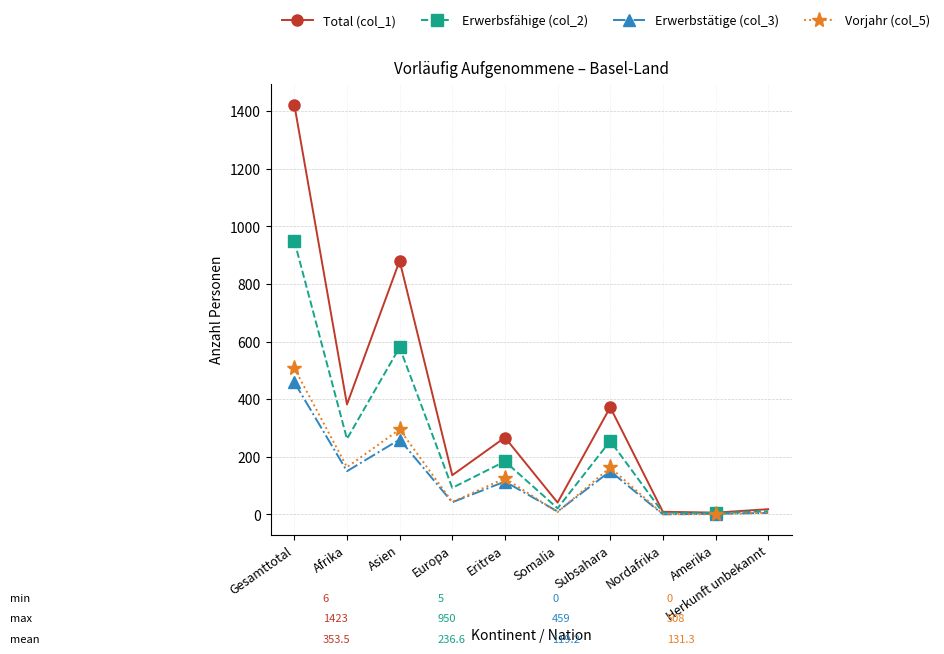

List the series in order of their peak value, highest first.

Total (col_1), Erwerbsfähige (col_2), Vorjahr (col_5), Erwerbstätige (col_3)